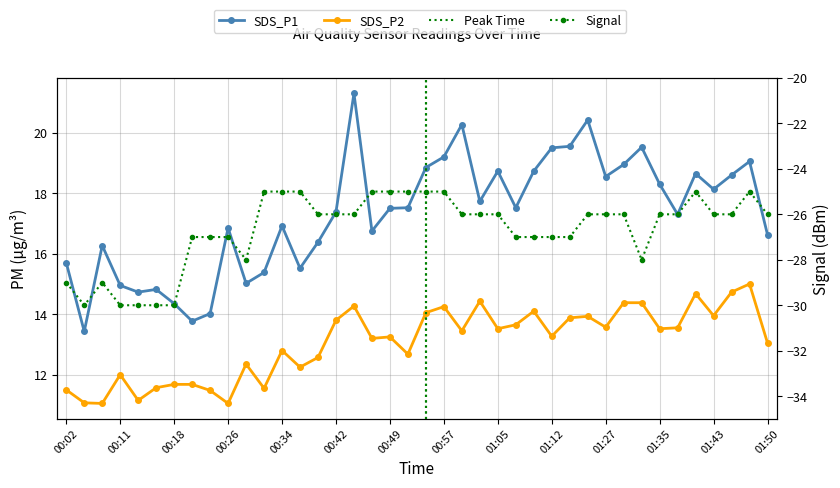

True or false: SDS_P2 and SDS_P1 cross at least once.

False